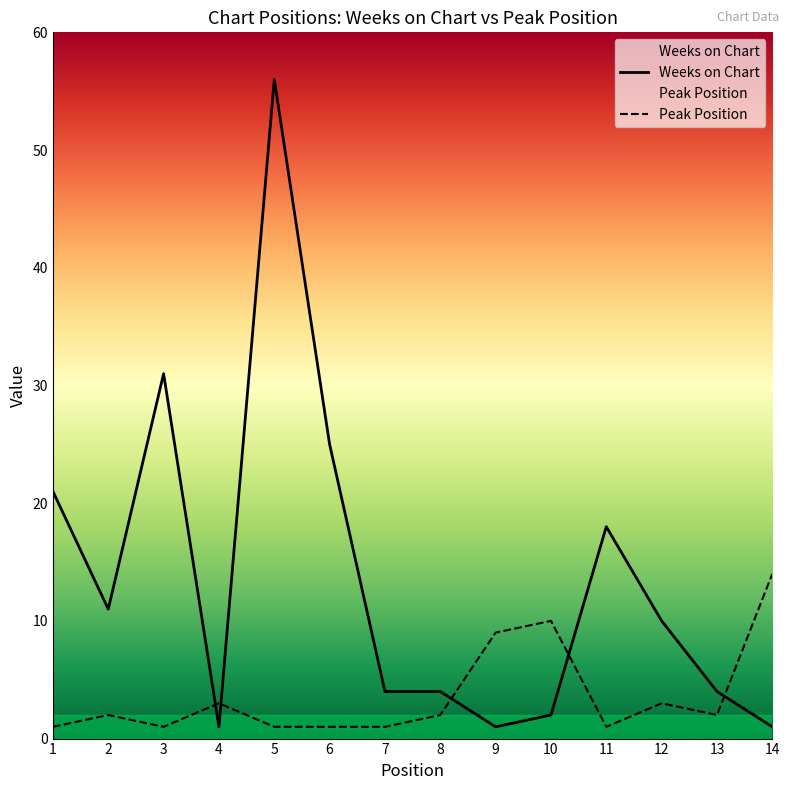

Reading left to right, what are all the values shown in this chart?

Weeks on Chart: 1=21	2=11	3=31	4=1	5=56	6=25	7=4	8=4	9=1	10=2	11=18	12=10	13=4	14=1
Peak Position: 1=1	2=2	3=1	4=3	5=1	6=1	7=1	8=2	9=9	10=10	11=1	12=3	13=2	14=14